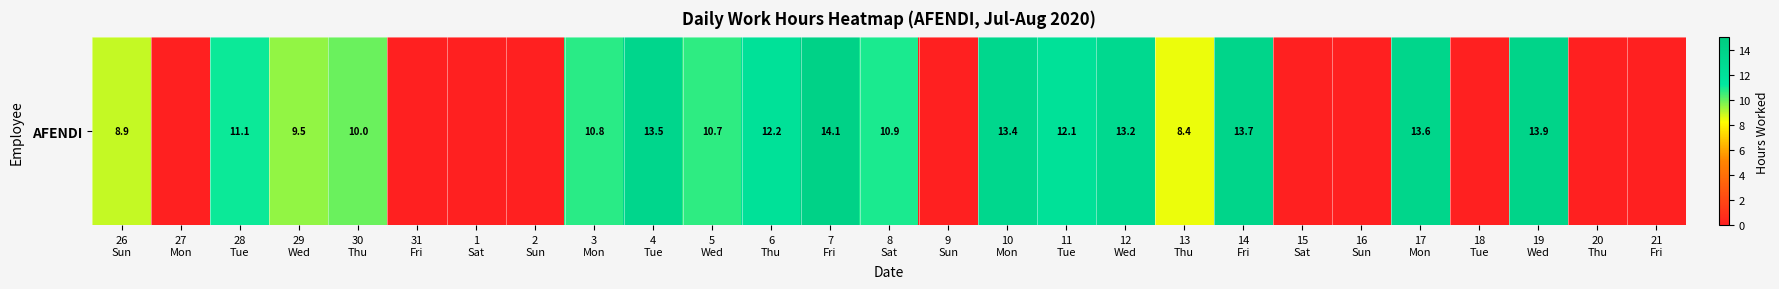

List the labels in order of value, largest first.

7
Fri, 19
Wed, 14
Fri, 17
Mon, 4
Tue, 10
Mon, 12
Wed, 6
Thu, 11
Tue, 28
Tue, 8
Sat, 3
Mon, 5
Wed, 30
Thu, 29
Wed, 26
Sun, 13
Thu, 27
Mon, 31
Fri, 1
Sat, 2
Sun, 9
Sun, 15
Sat, 16
Sun, 18
Tue, 20
Thu, 21
Fri